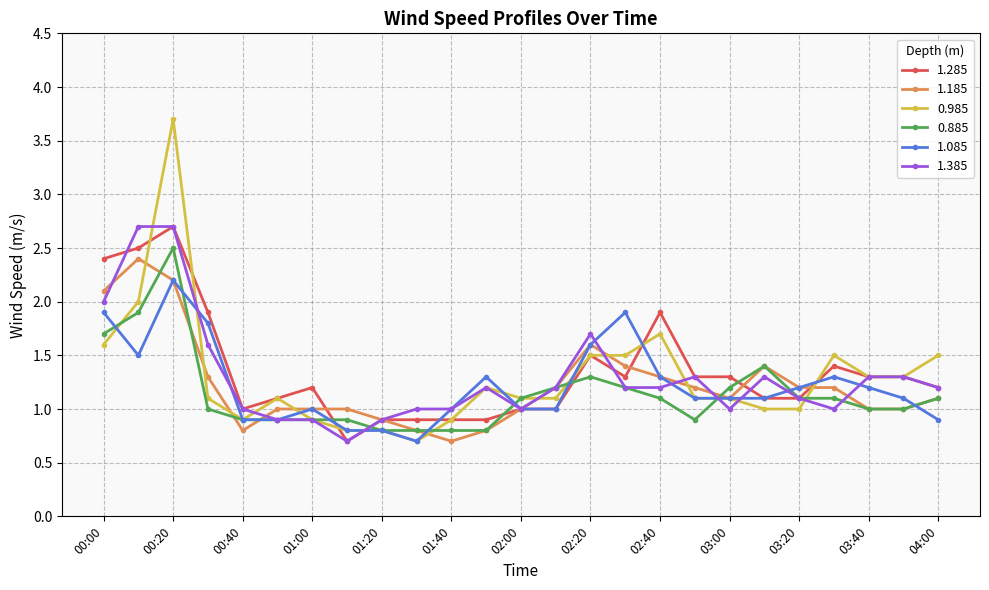

Which series has the largest range (max minus min)?

0.985